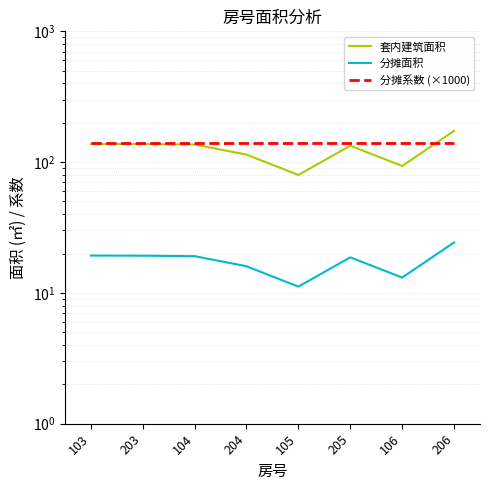

What is the sum of the 分摊系数 (×1000) values at 104 and 106?

280.2